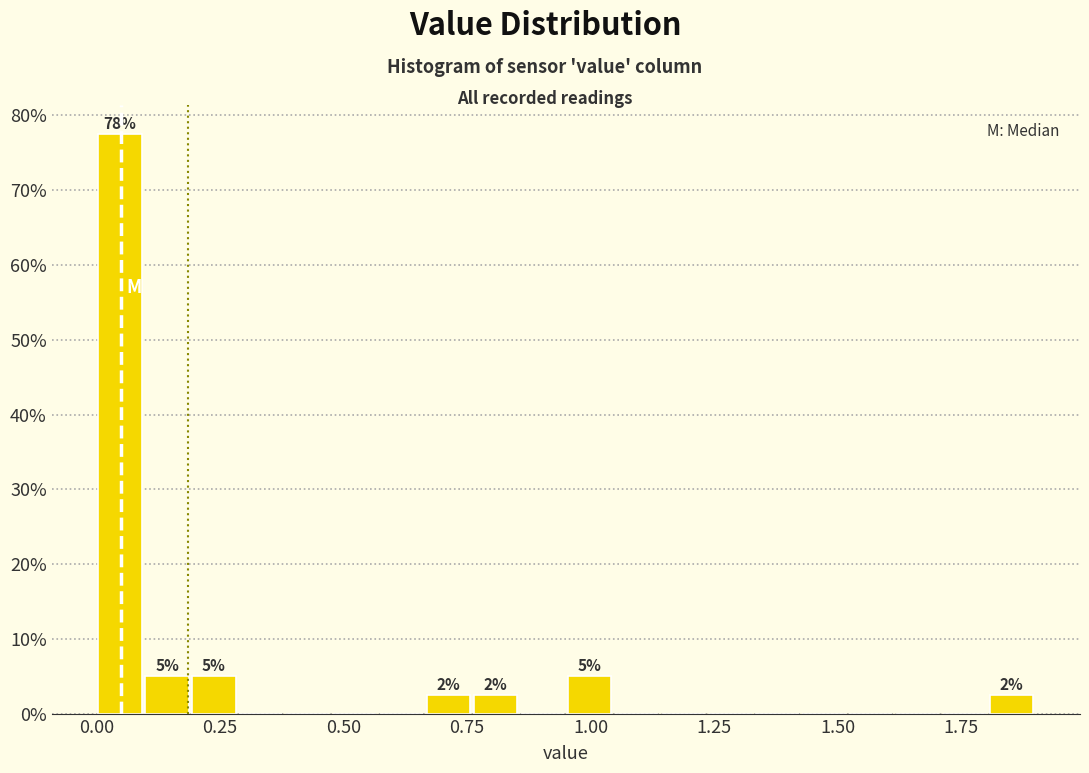

Read against the x-axis, roughly where is the centre of the tallest bar?

0.05